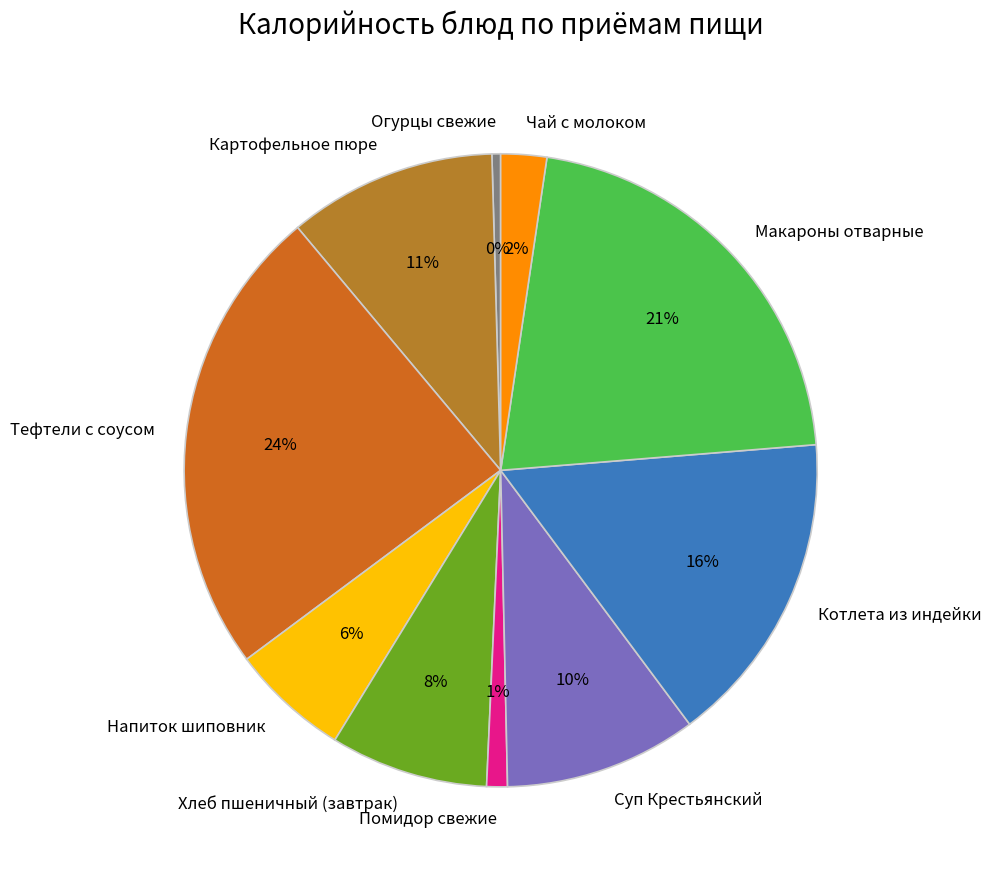

Is it true that Суп Крестьянский is 1% of the pie?

False